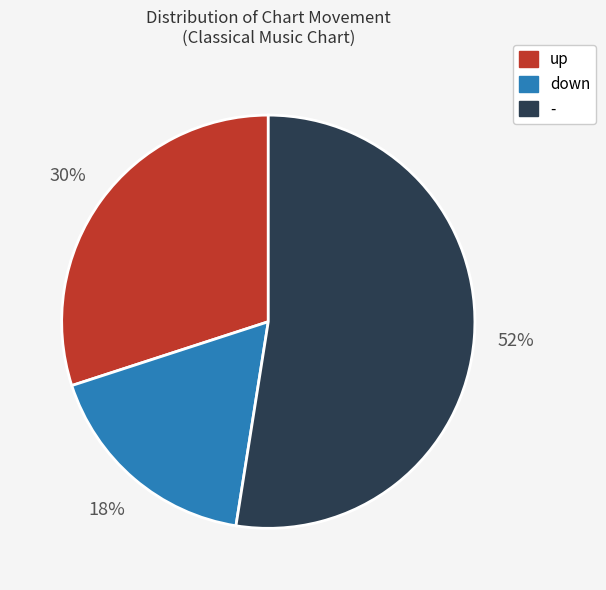

Count the number of slices in the pie.

3